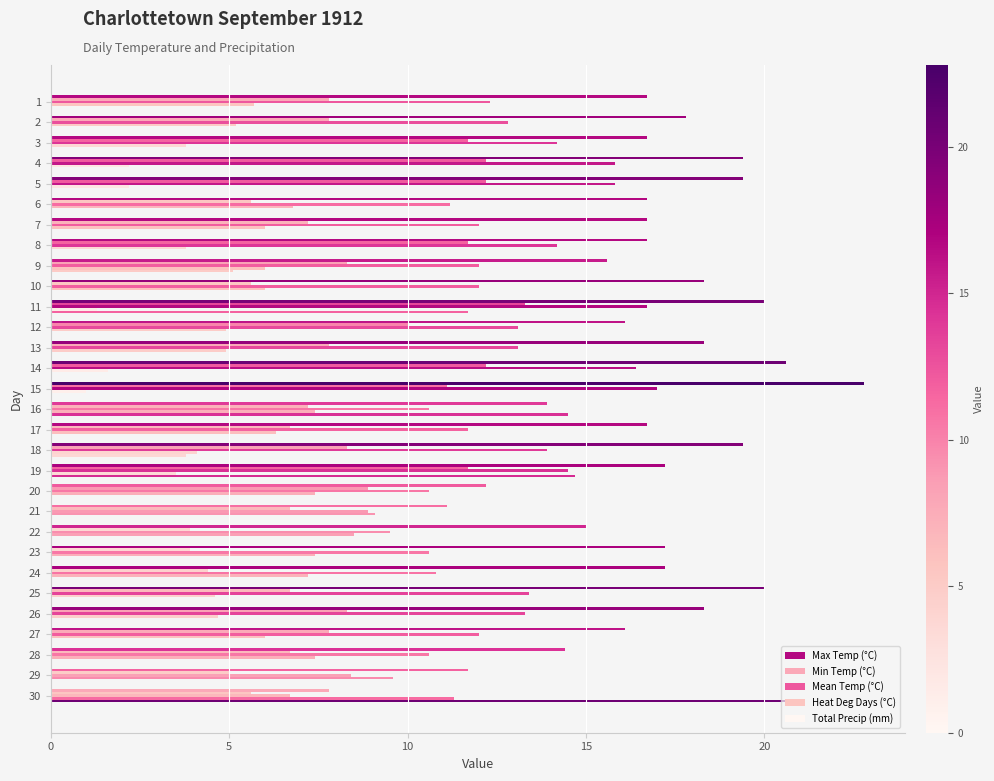

How many series are shown in this chart?

5